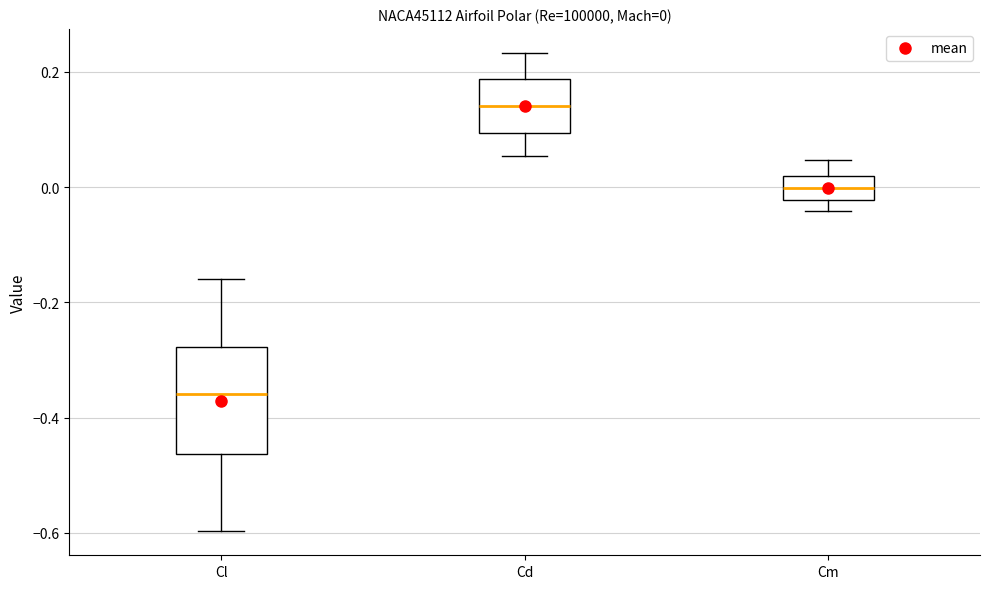

Comparing the boxes themselves (not the whiskers), which one is the tallest?

Cl